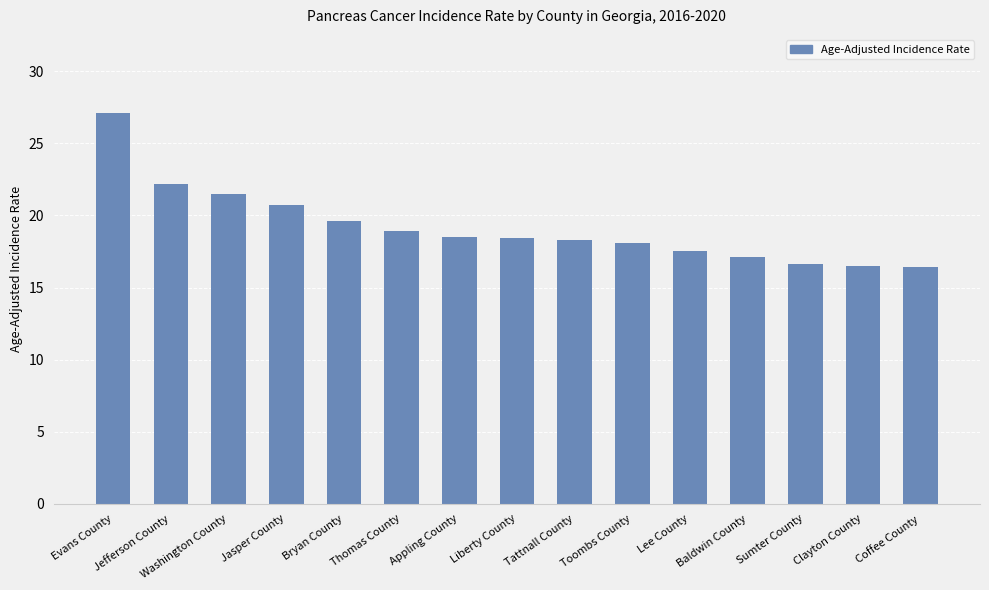

What is the average value?

19.2